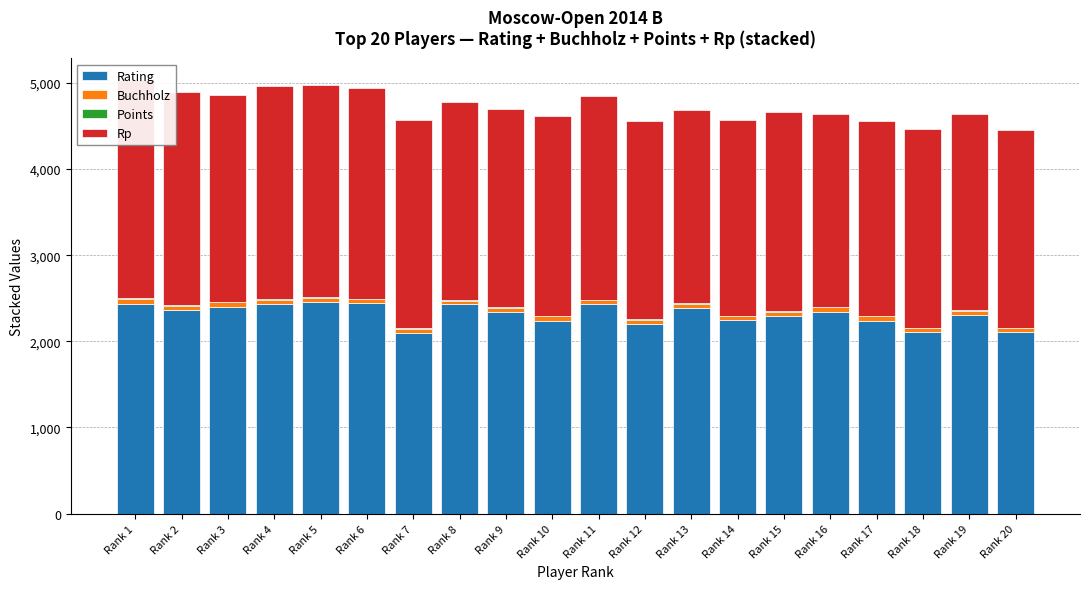

How many bars are there in each group?

4